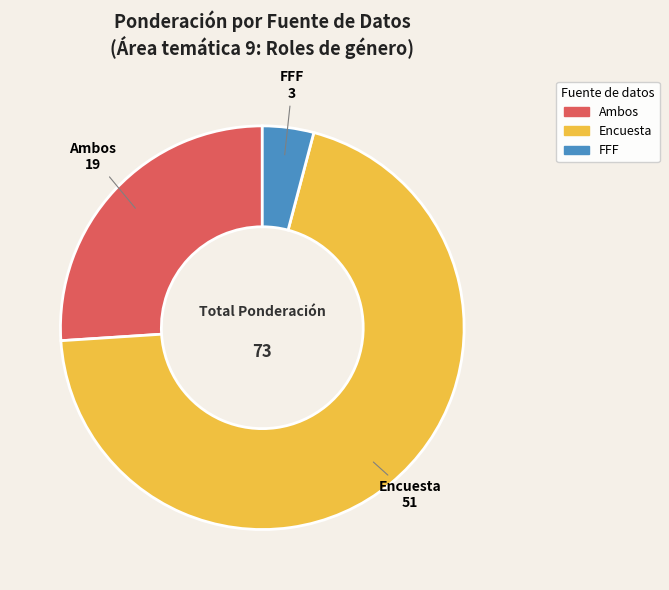

How many slices are in this pie chart?

3